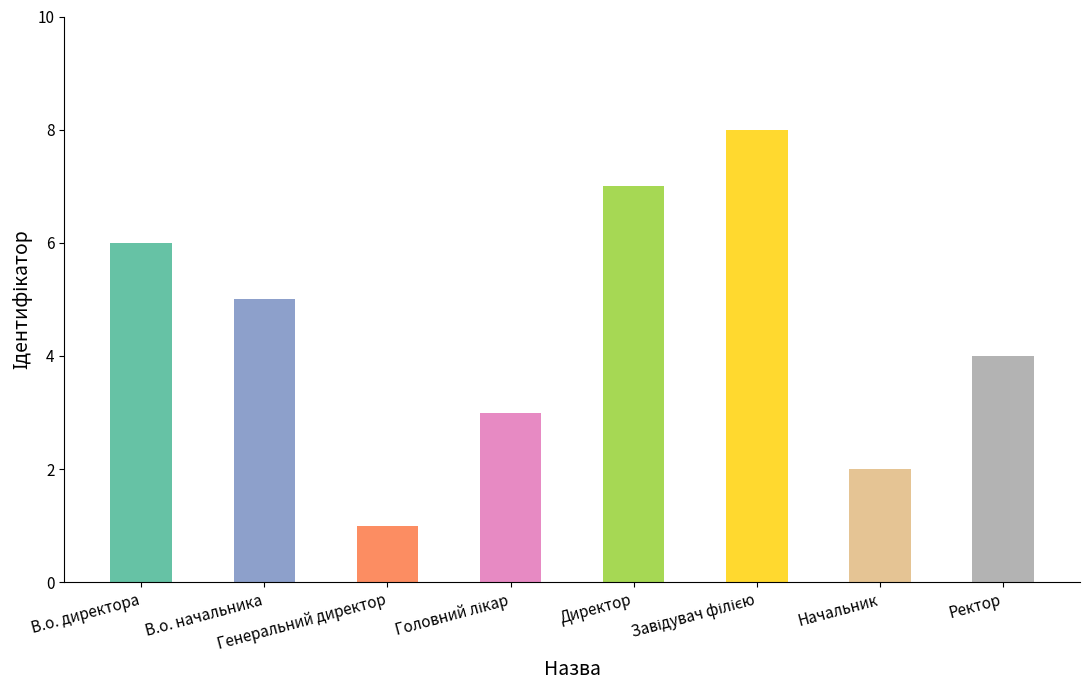

How many values are between 3 and 7?

5